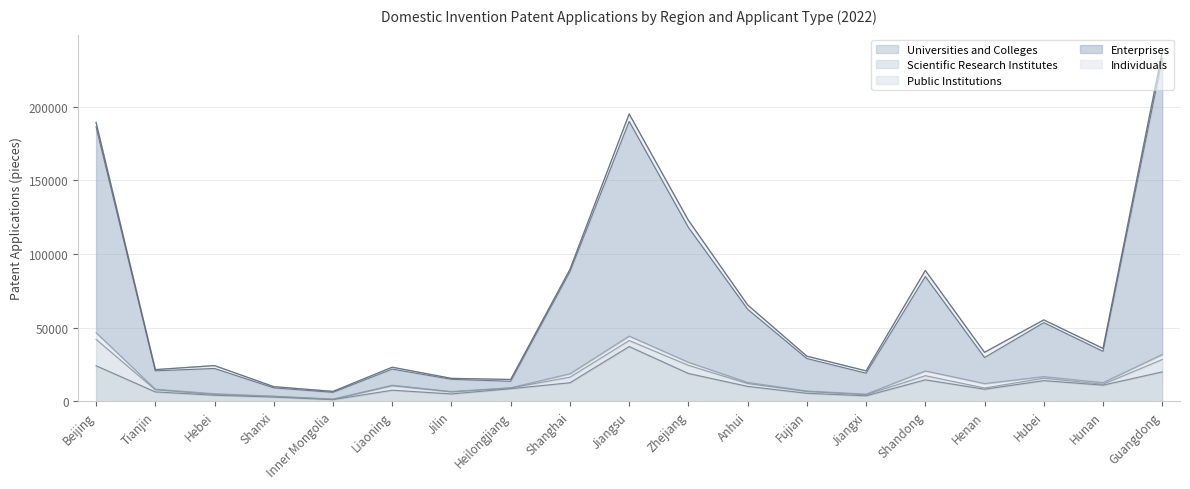

Reading left to right, list all the values displayed in this chart.

Universities and Colleges: Beijing=24082	Tianjin=6321	Hebei=4068	Shanxi=2803	Inner Mongolia=1074	Liaoning=7479	Jilin=4946	Heilongjiang=8496	Shanghai=12544	Jiangsu=37110	Zhejiang=18833	Anhui=10074	Fujian=5391	Jiangxi=3677	Shandong=14541	Henan=8145	Hubei=13981	Hunan=10916	Guangdong=19923
Scientific Research Institutes: Beijing=17914	Tianjin=1439	Hebei=500	Shanxi=466	Inner Mongolia=266	Liaoning=3046	Jilin=1368	Heilongjiang=533	Shanghai=3795	Jiangsu=4103	Zhejiang=5541	Anhui=1939	Fujian=1182	Jiangxi=732	Shandong=2802	Henan=846	Hubei=1645	Hunan=642	Guangdong=8403
Public Institutions: Beijing=4538	Tianjin=442	Hebei=570	Shanxi=177	Inner Mongolia=157	Liaoning=374	Jilin=291	Heilongjiang=120	Shanghai=2341	Jiangsu=3034	Zhejiang=2070	Anhui=782	Fujian=399	Jiangxi=431	Shandong=3244	Henan=3020	Hubei=1106	Hunan=1088	Guangdong=3408
Enterprises: Beijing=139759	Tianjin=12430	Hebei=17086	Shanxi=5626	Inner Mongolia=4514	Liaoning=10907	Jilin=8255	Heilongjiang=4392	Shanghai=69240	Jiangsu=145665	Zhejiang=91557	Anhui=49640	Fujian=22004	Jiangxi=14191	Shandong=64073	Henan=17651	Hubei=36610	Hunan=21199	Guangdong=200910
Individuals: Beijing=2905	Tianjin=834	Hebei=1958	Shanxi=819	Inner Mongolia=665	Liaoning=1274	Jilin=658	Heilongjiang=1229	Shanghai=1528	Jiangsu=5071	Zhejiang=4806	Anhui=2933	Fujian=1605	Jiangxi=1594	Shandong=4084	Henan=3521	Hubei=1865	Hunan=2006	Guangdong=4313